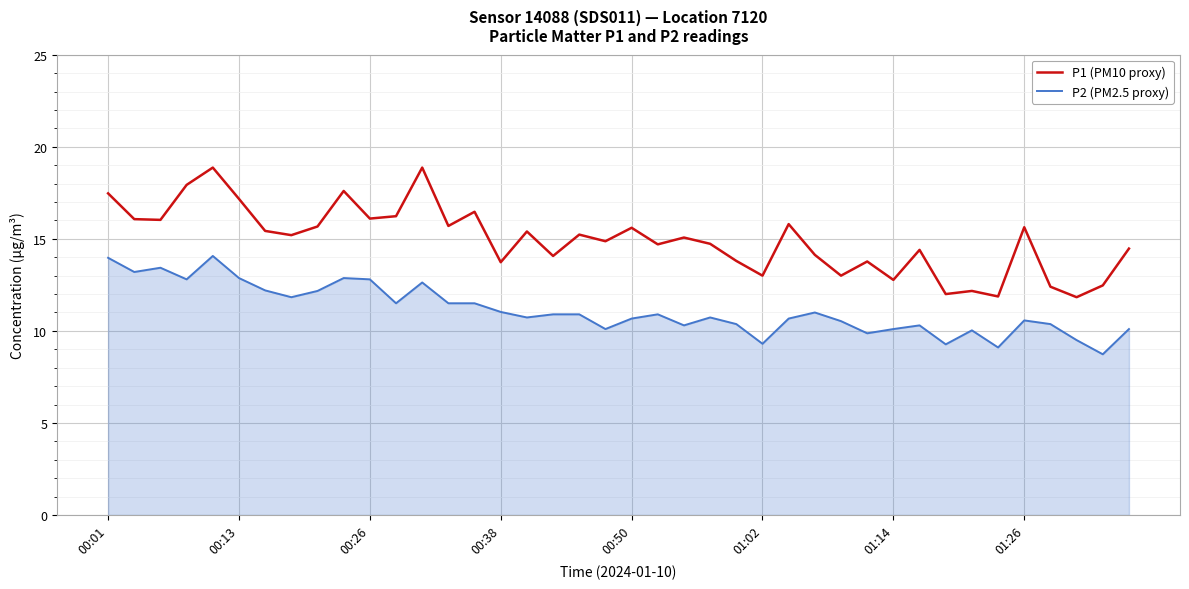

True or false: P1 (PM10 proxy) and P2 (PM2.5 proxy) intersect in this chart.

False